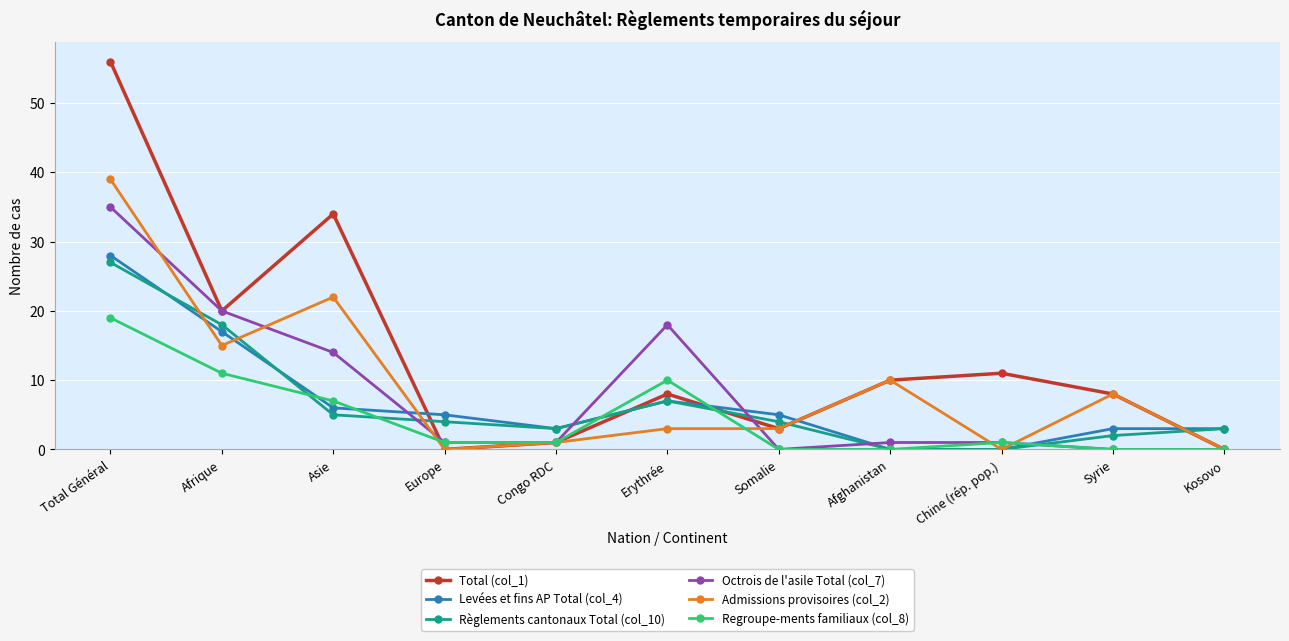

List the series in order of their peak value, highest first.

Total (col_1), Admissions provisoires (col_2), Octrois de l'asile Total (col_7), Levées et fins AP Total (col_4), Règlements cantonaux Total (col_10), Regroupe-ments familiaux (col_8)